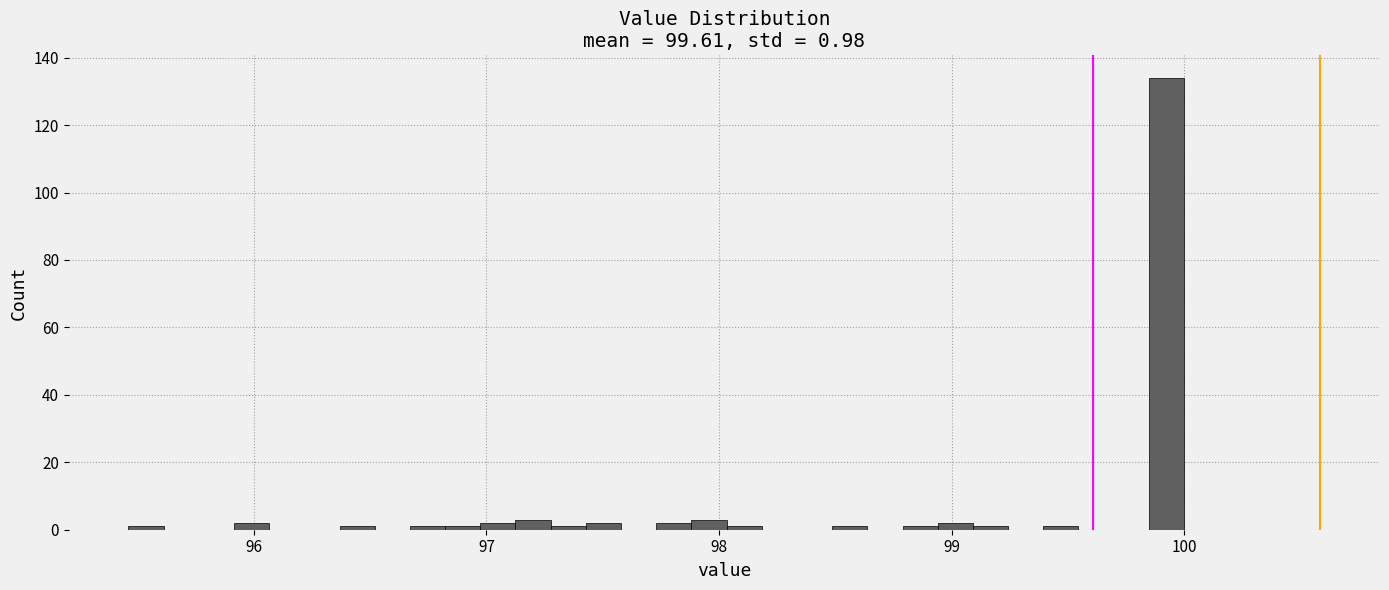

Read against the x-axis, roughly where is the centre of the tallest bar?

99.9